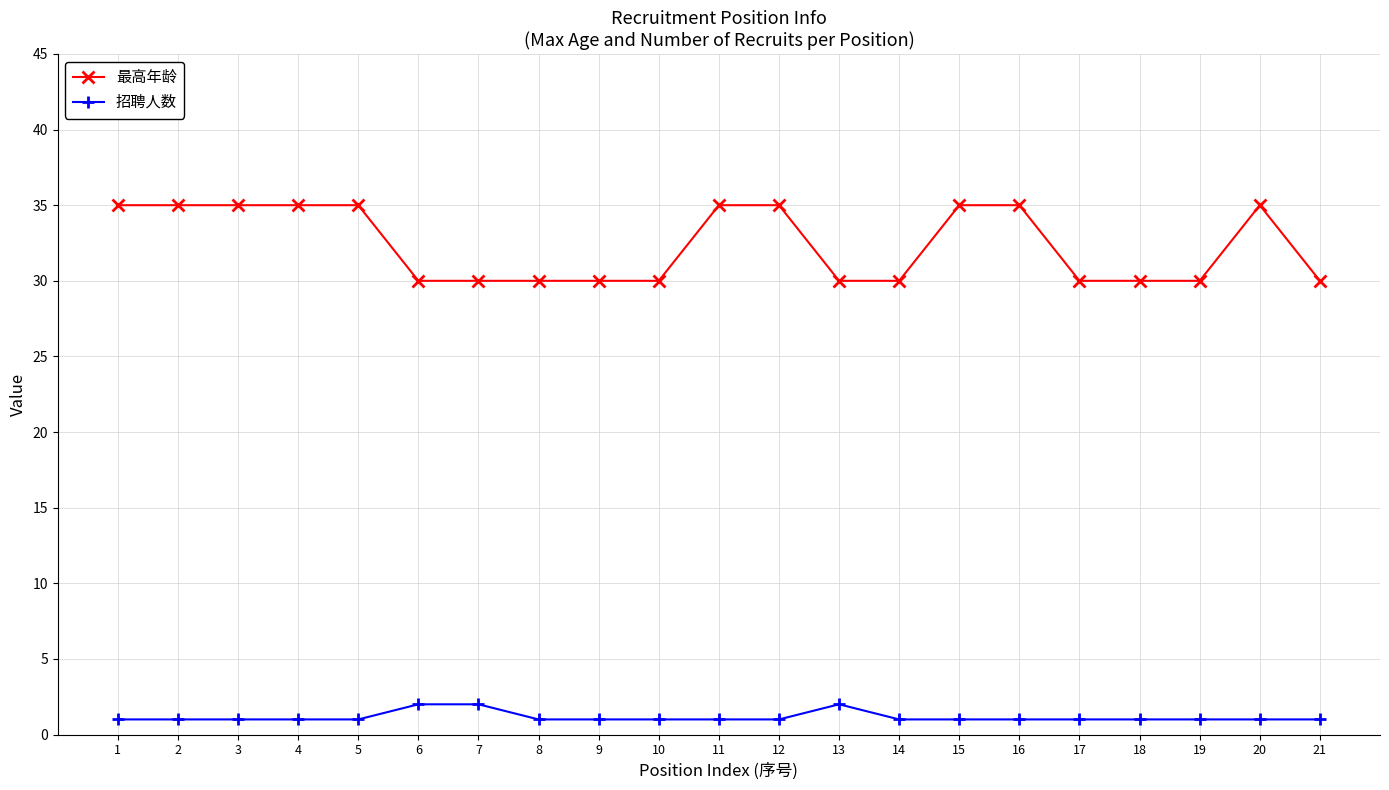

Rank the series by their average value, from lowest to highest.

招聘人数, 最高年龄